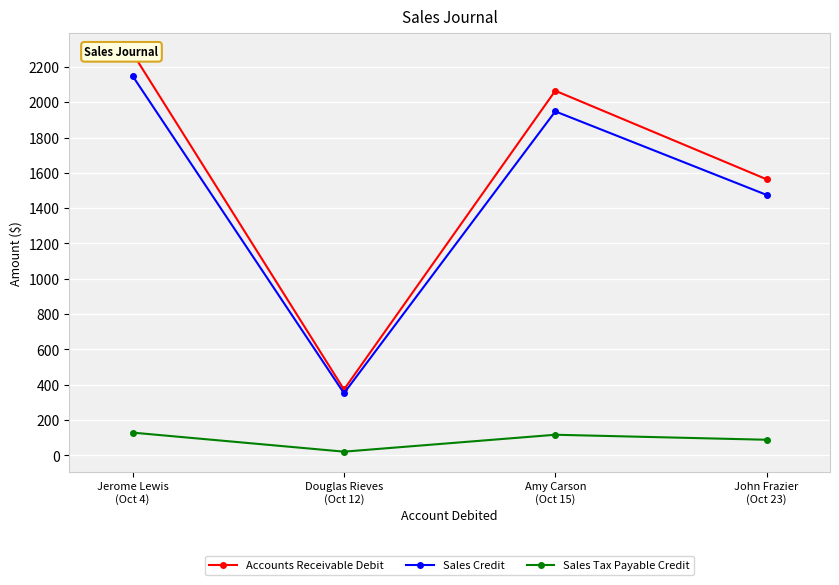

Which has a higher value, Amy Carson
(Oct 15) or Douglas Rieves
(Oct 12)?

Amy Carson
(Oct 15)